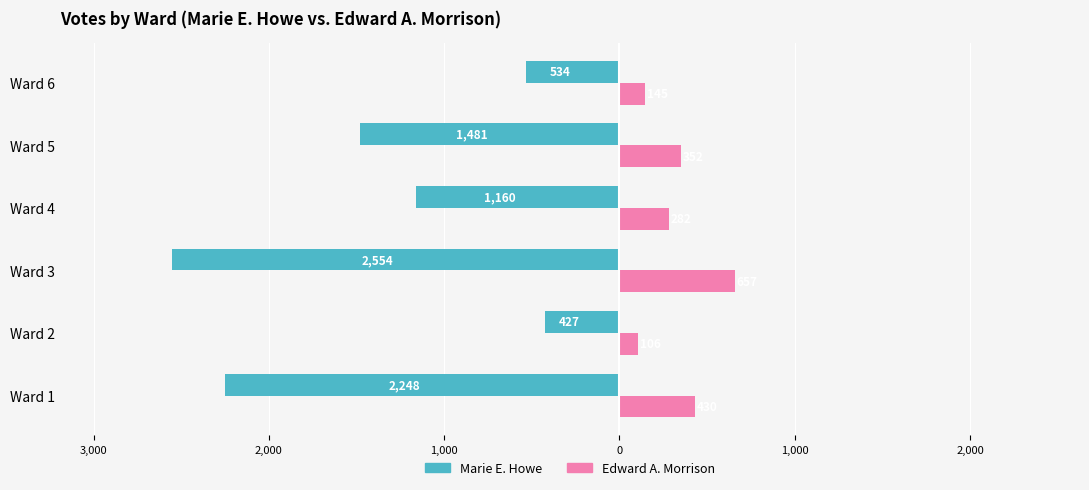

What are all the series names shown in the legend?

Marie E. Howe, Edward A. Morrison